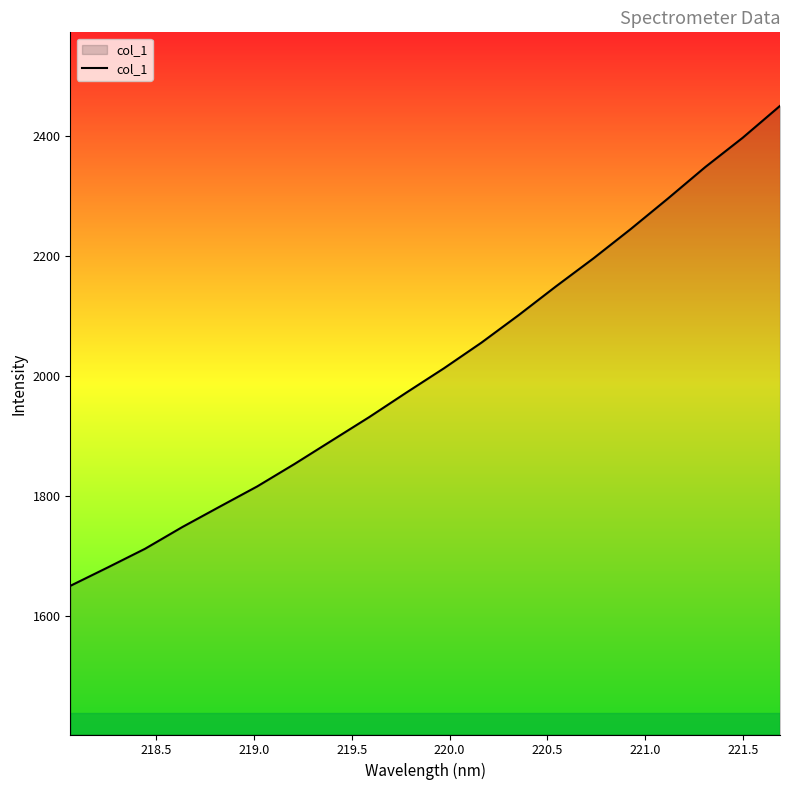

What is the maximum value shown in the chart?

2450.6